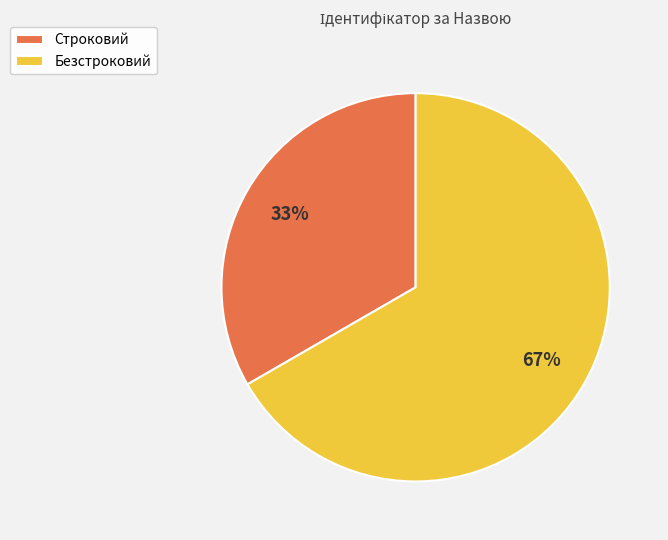

Which has a higher value, Строковий or Безстроковий?

Безстроковий